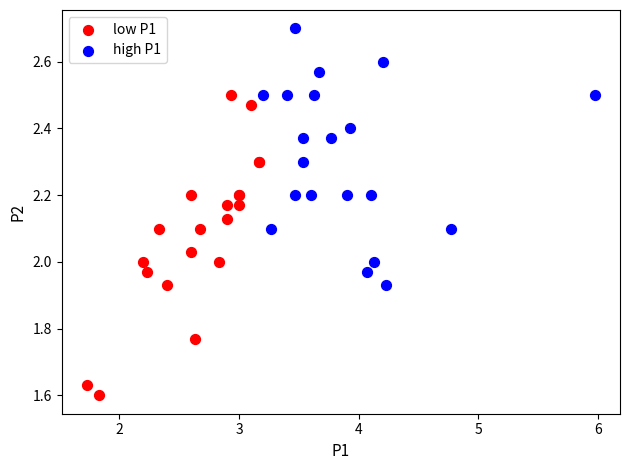

Which series contains the highest Y value?

high P1